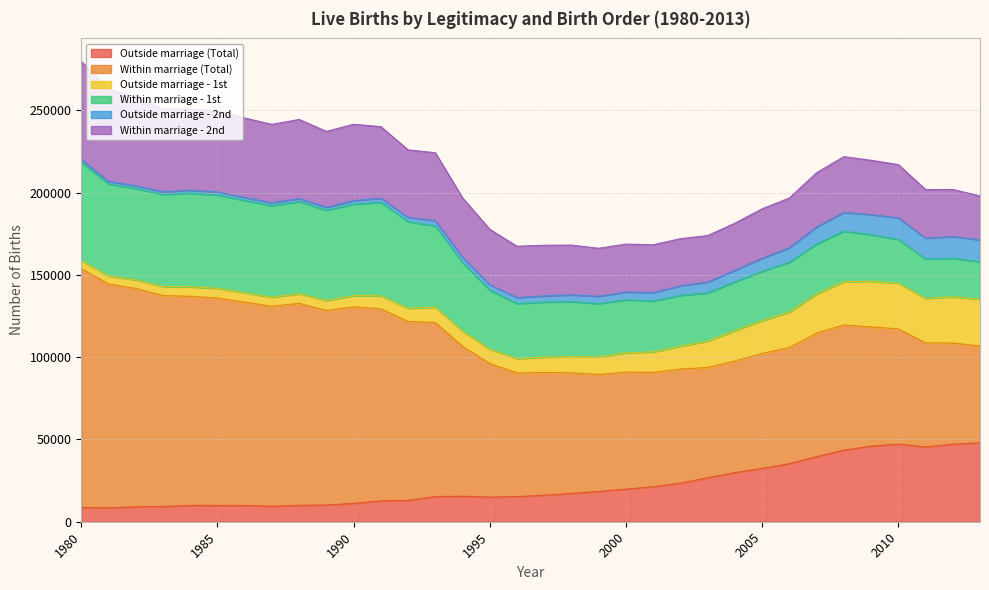

Between 2003 and 2006, which series saw the biggest shift?

Outside marriage (Total)